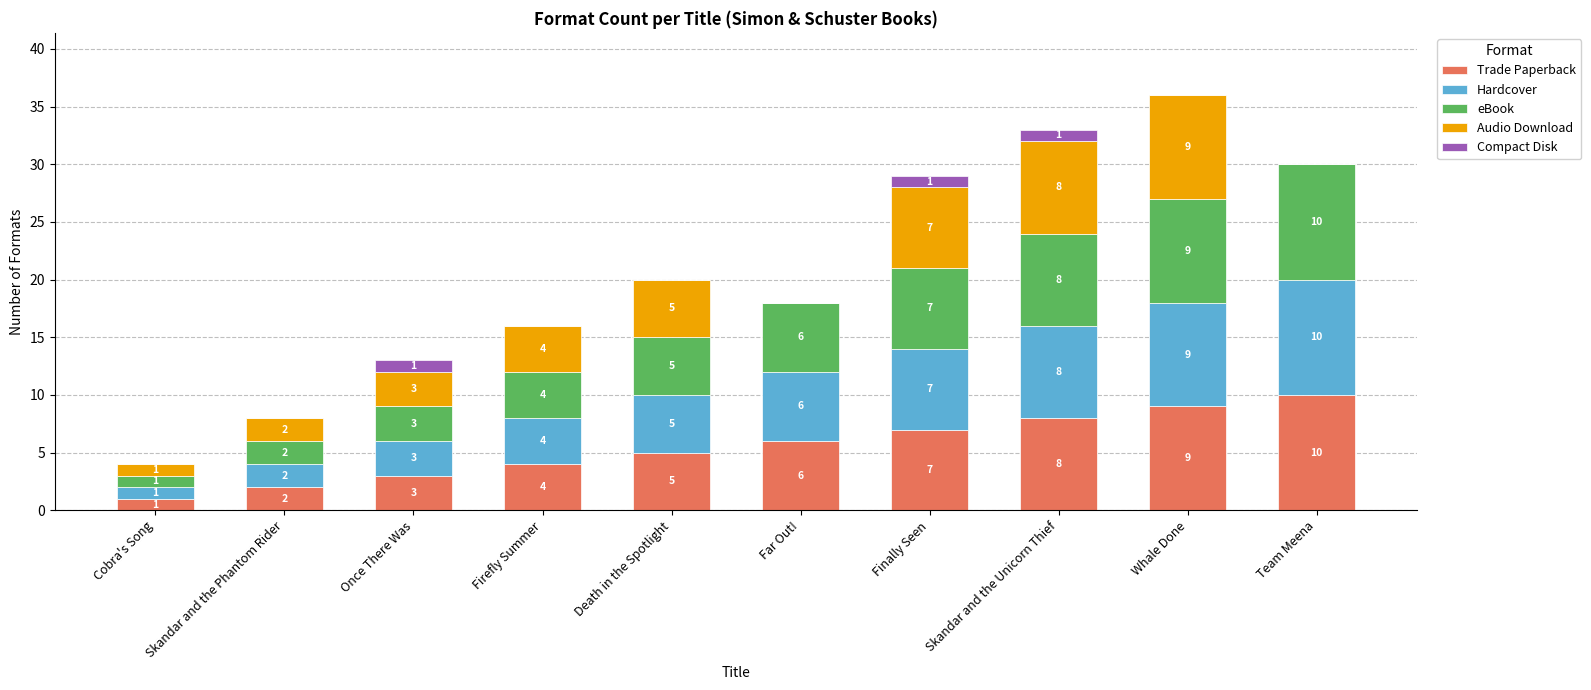

True or false: Trade Paperback has a value of 9 at Whale Done.

True